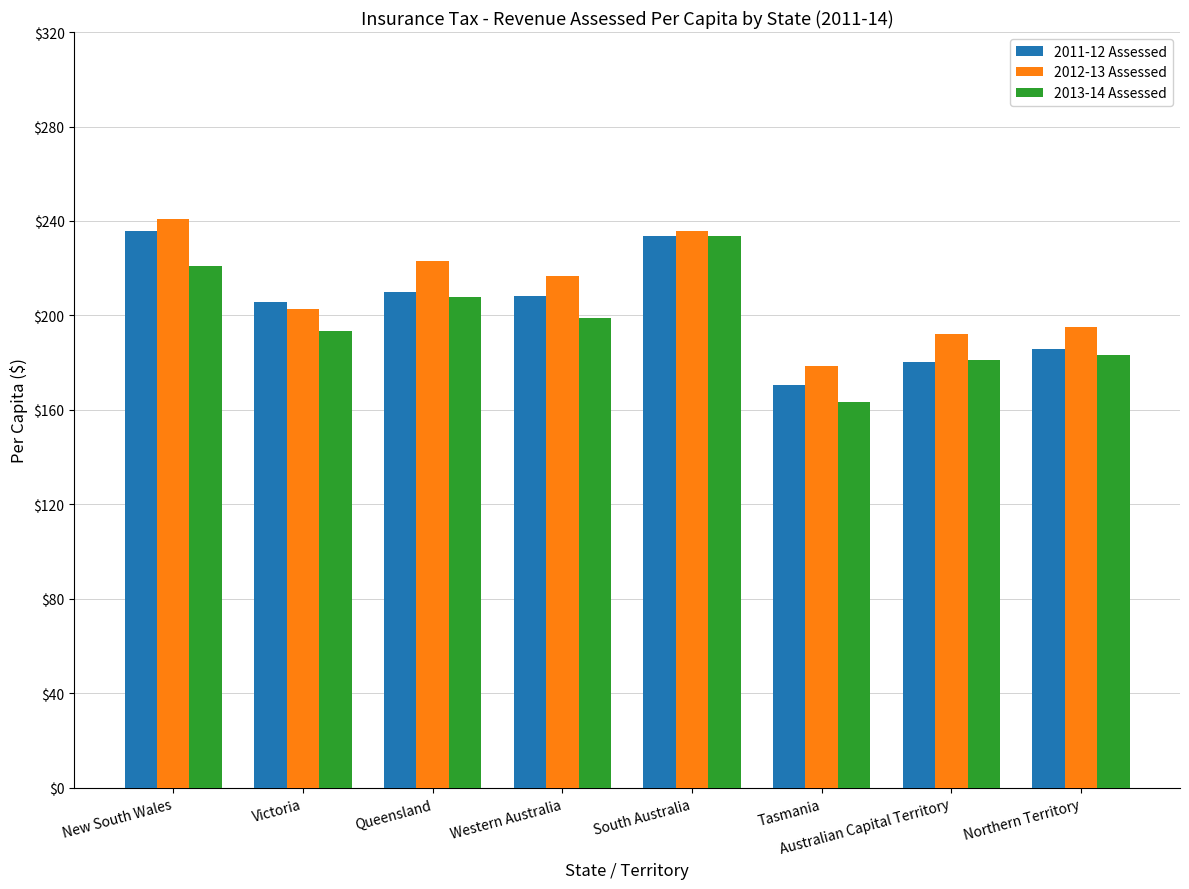

Where is 2013-14 Assessed nearest to the value 198?

Western Australia